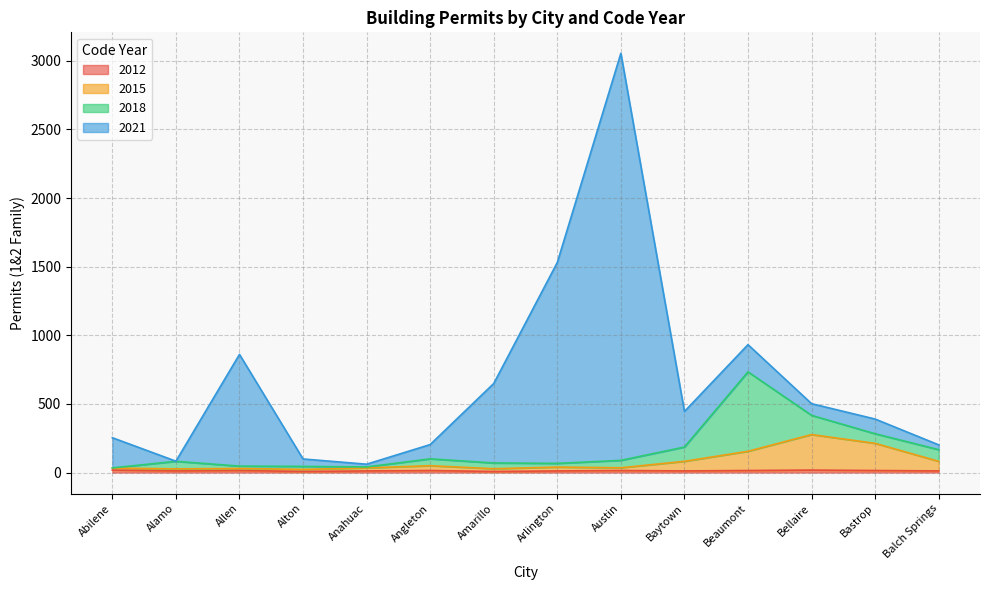

At which category is the sum across all series the highest?

Austin